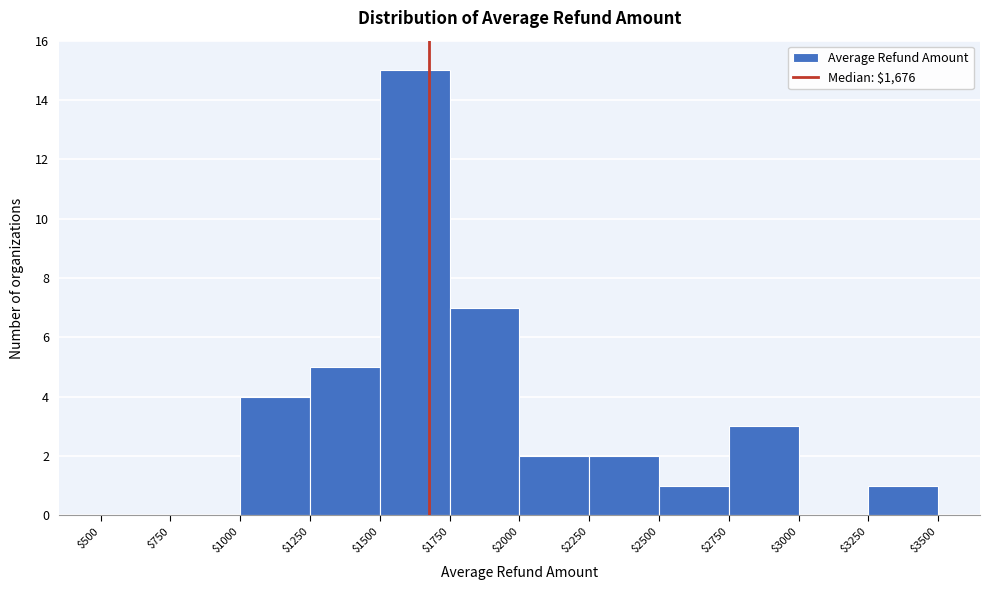

Reading left to right, list every bar in this chart as the range it spans on the x-axis followed by its height. The values are not printed on the chart, so give them approximately, as read against the axis.

$500 to $750: 0
$750 to $1000: 0
$1000 to $1250: 4
$1250 to $1500: 5
$1500 to $1750: 15
$1750 to $2000: 7
$2000 to $2250: 2
$2250 to $2500: 2
$2500 to $2750: 1
$2750 to $3000: 3
$3000 to $3250: 0
$3250 to $3500: 1